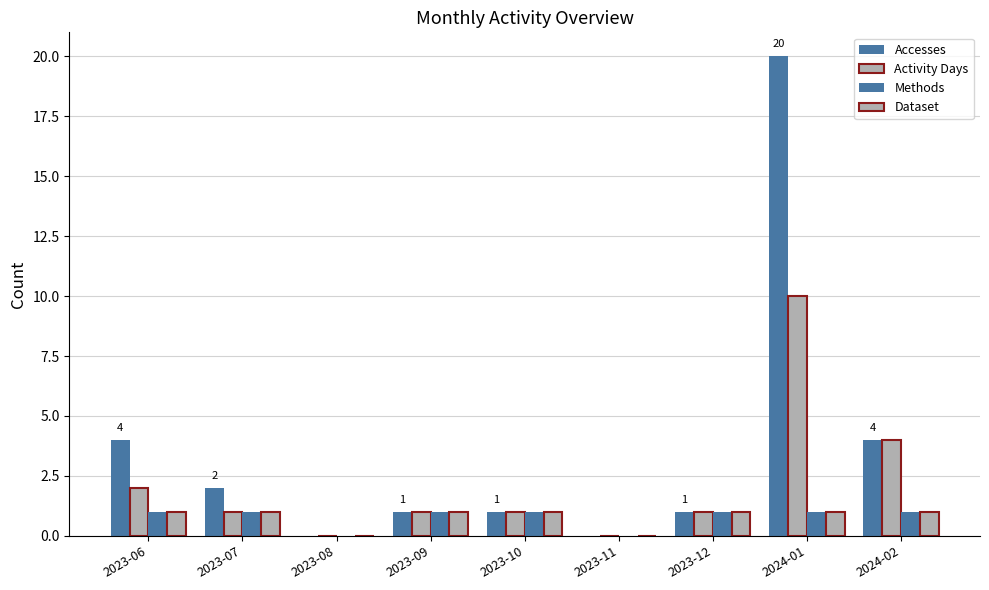

At which category is the sum across all series the highest?

2024-01